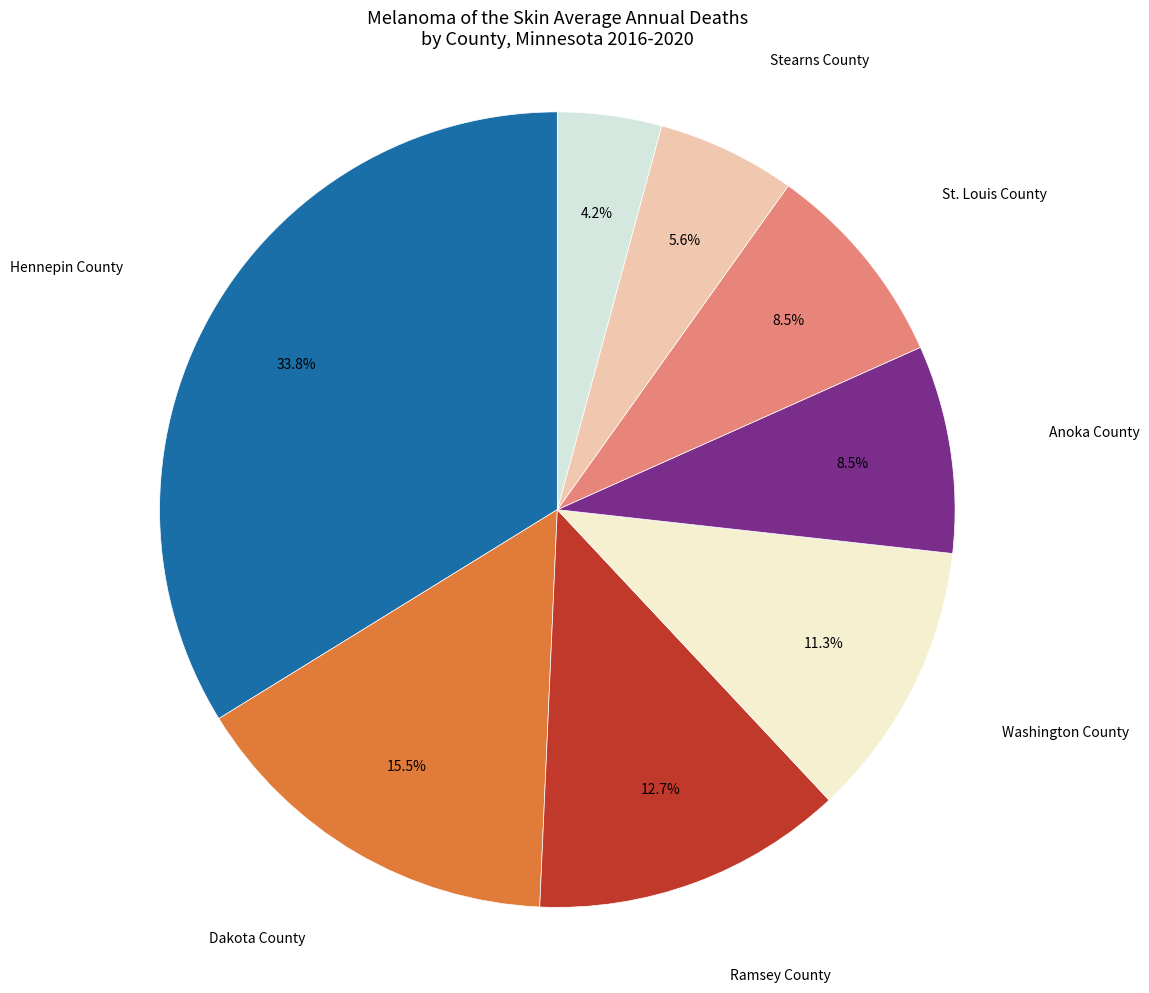

How many segments does this pie chart have?

8